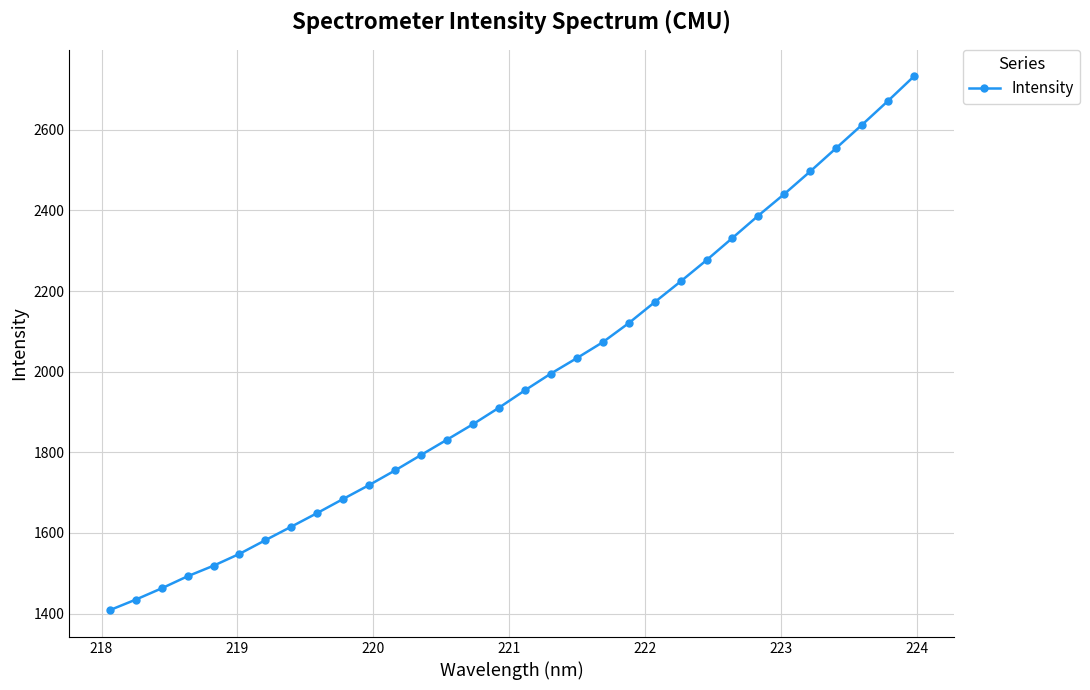

True or false: the data has more than 2 interior local peaks.

False